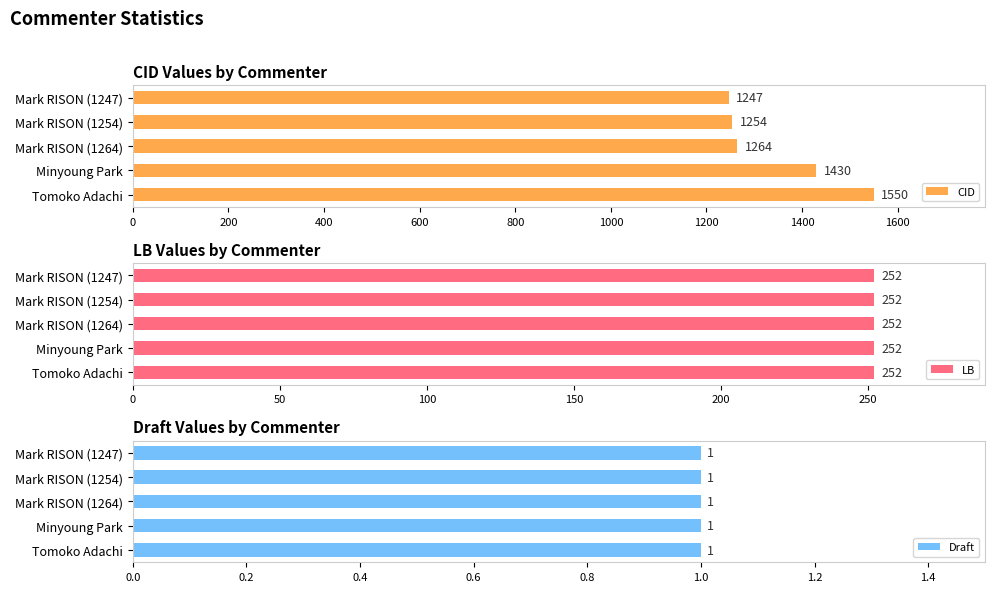

What is the greatest value displayed?

1550.0